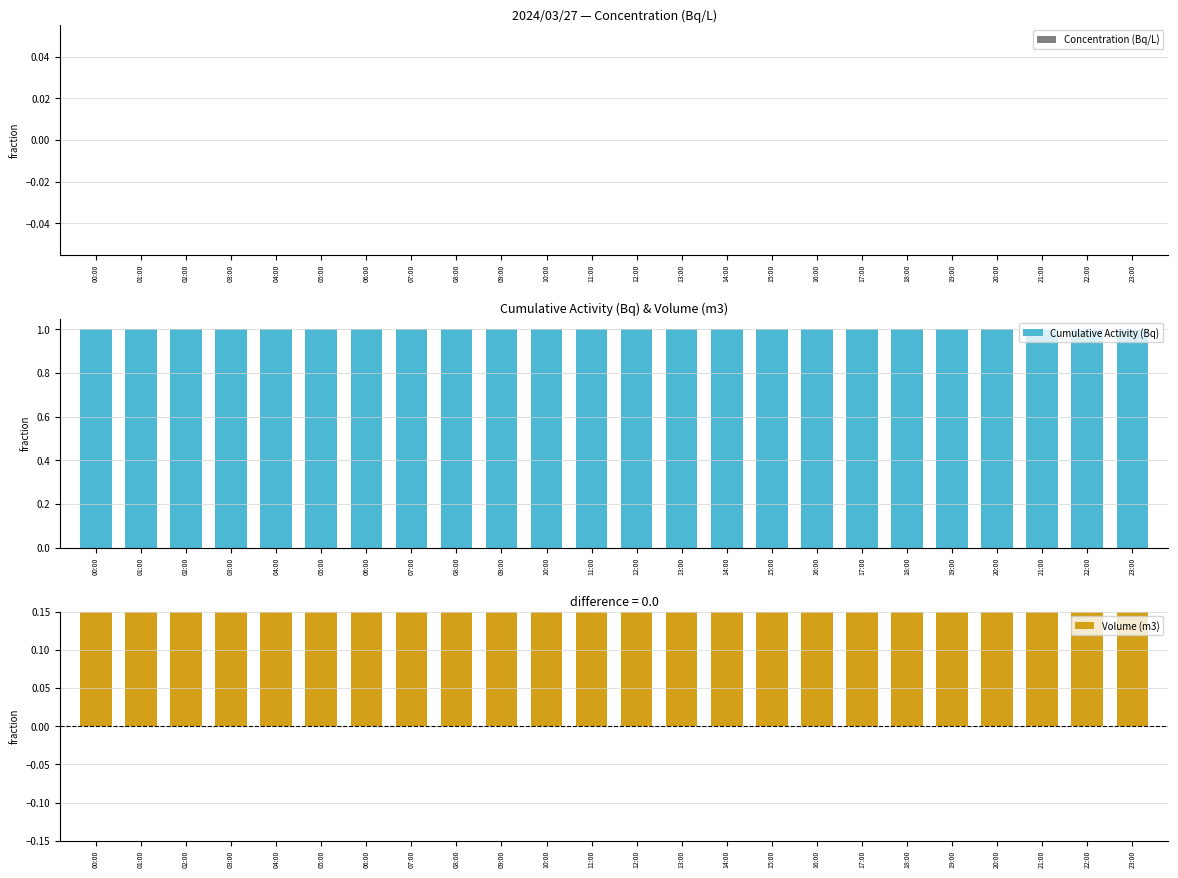

The value of Volume (m3) at 09:00 is 1. True or false?

False